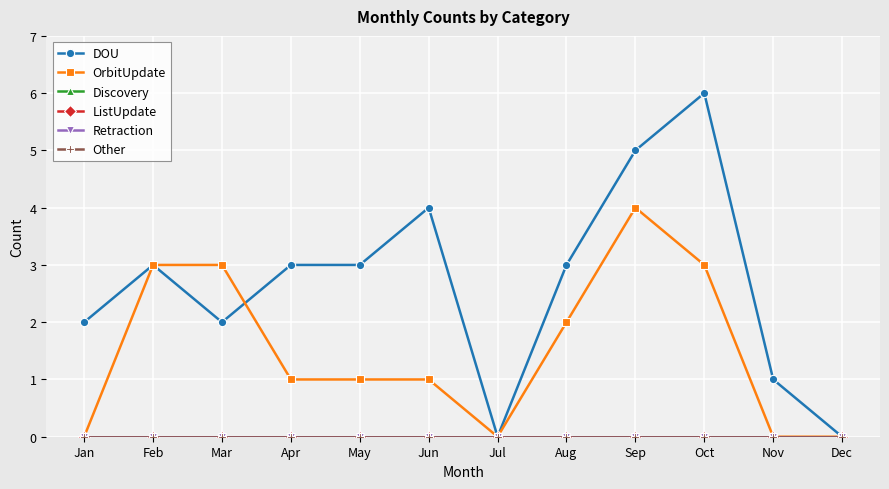

Does the chart have visible grid lines?

Yes